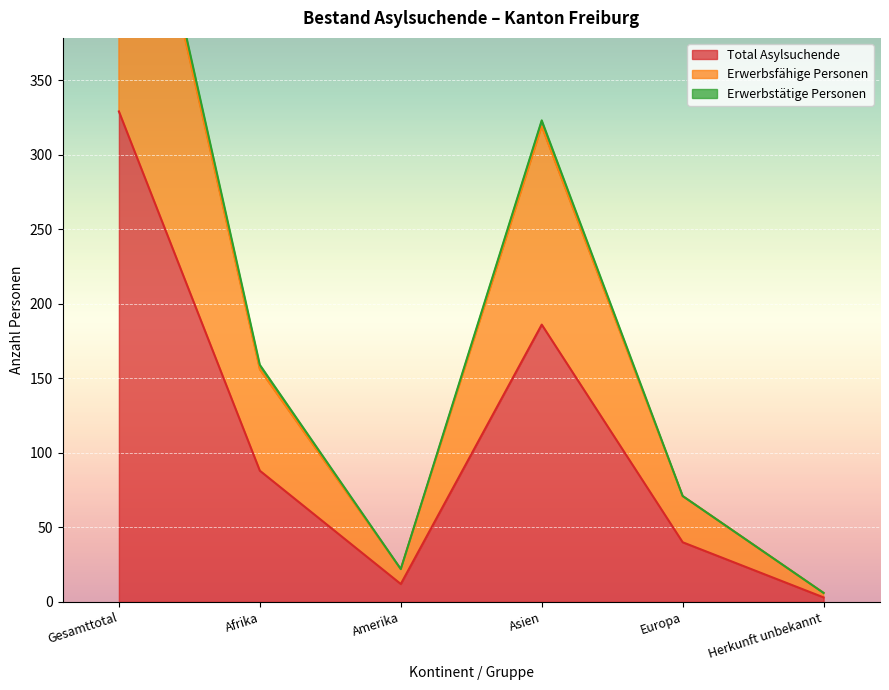

Rank the categories by Erwerbsfähige Personen value from lowest to highest.

Herkunft unbekannt, Amerika, Europa, Afrika, Asien, Gesamttotal